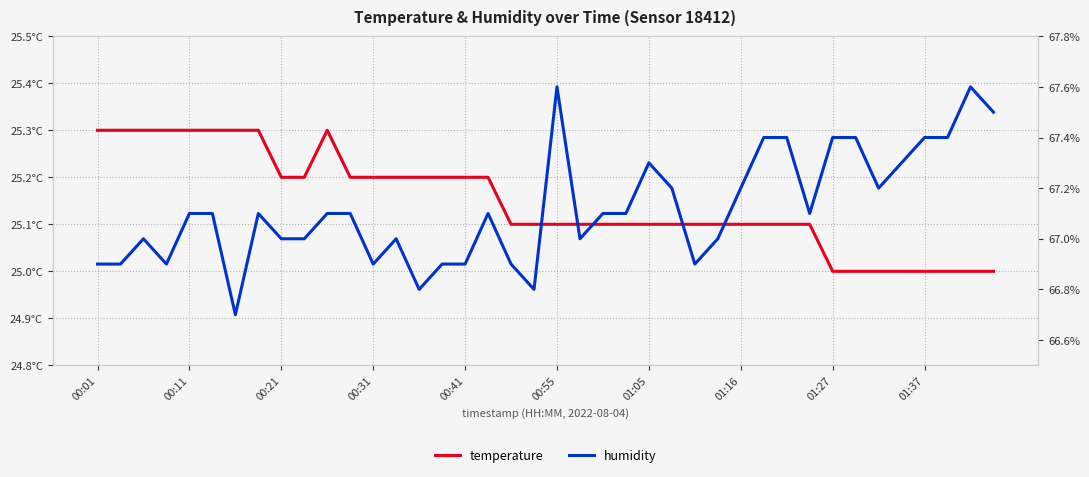

Does the chart display data point markers on the line(s)?

No